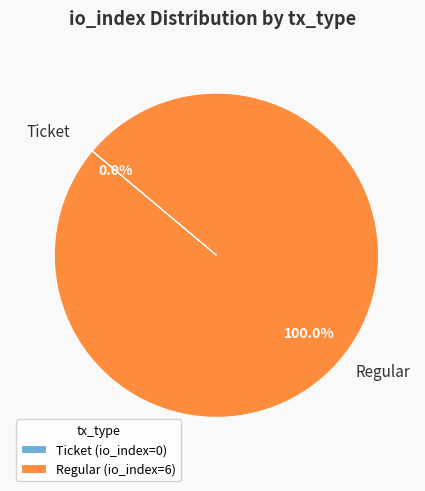

Is it true that Ticket is 0% of the pie?

True